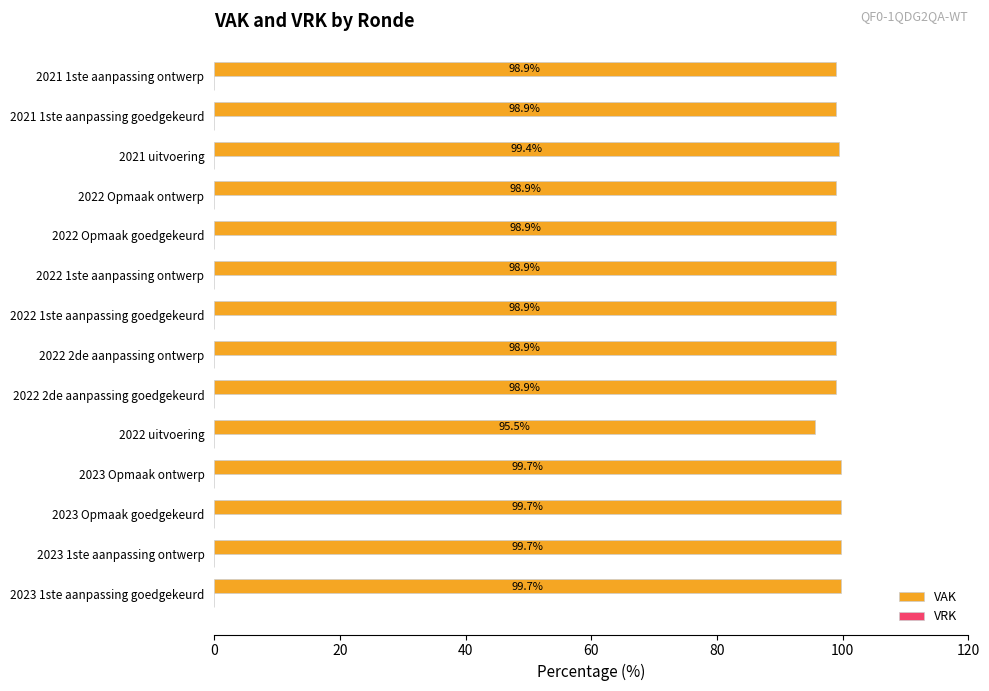

Approximately how many times larger is the value at 2021 uitvoering compared to 2023 1ste aanpassing goedgekeurd?

1.0